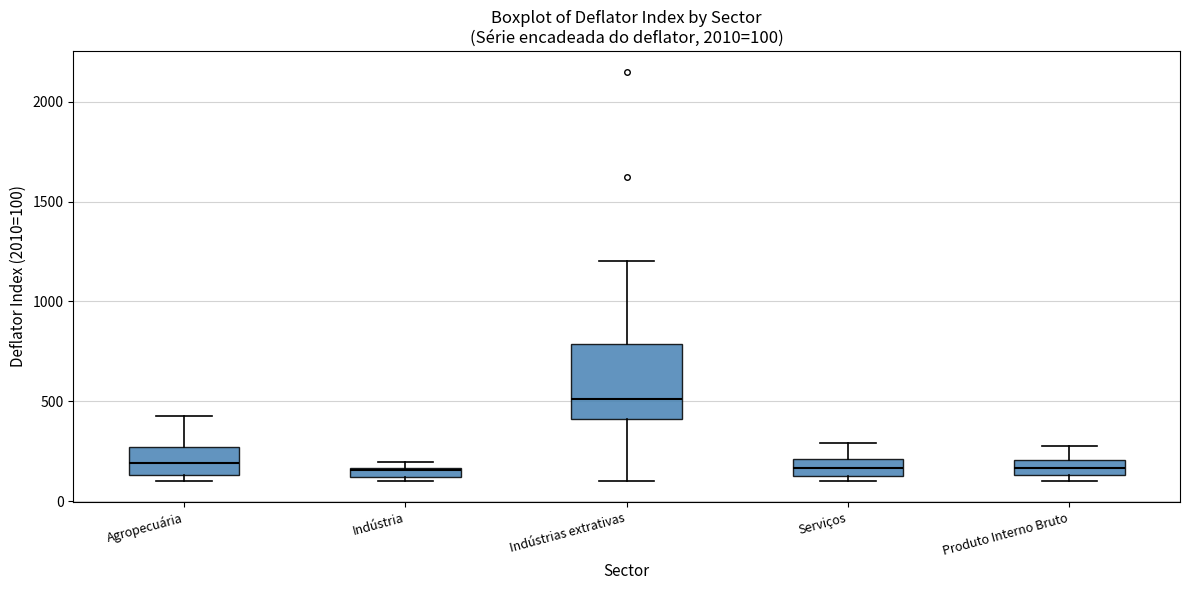

Which box is the tallest, from its lower edge to its upper edge?

Indústrias extrativas